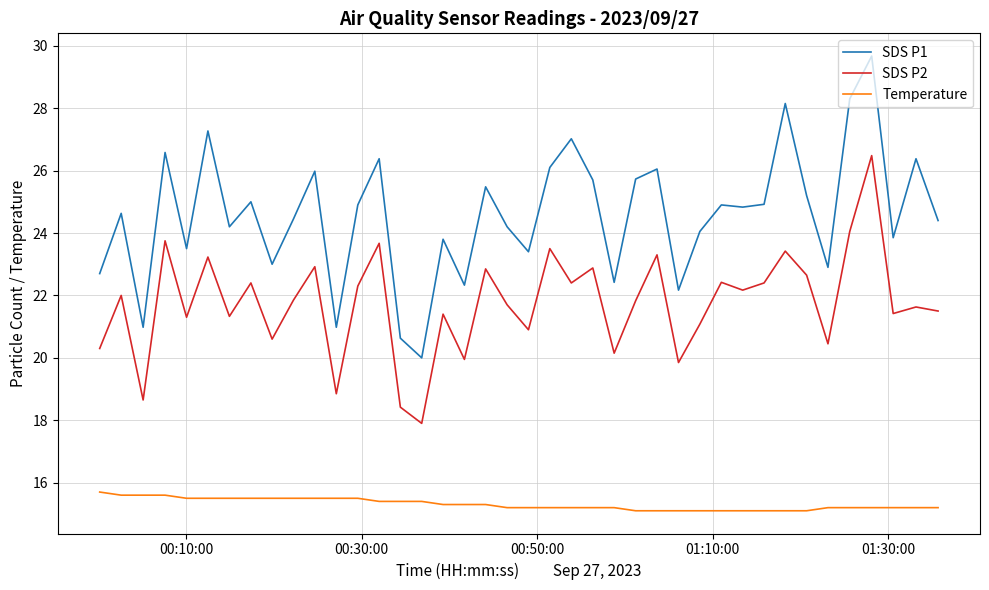

Which series has the widest spread of values?

SDS P1